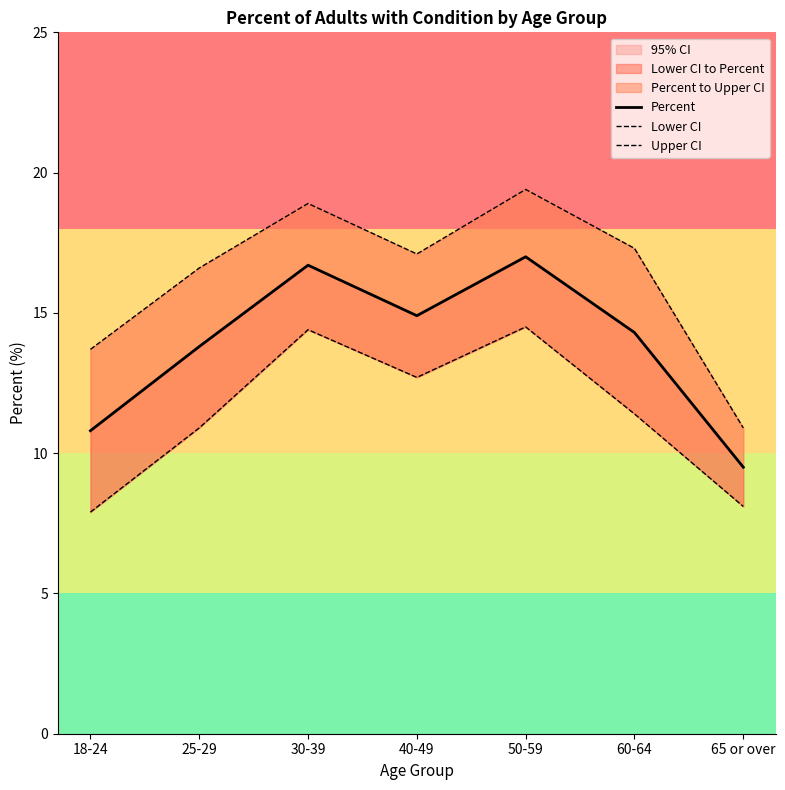

The Percent series shows 9.5 at 65 or over. True or false?

True